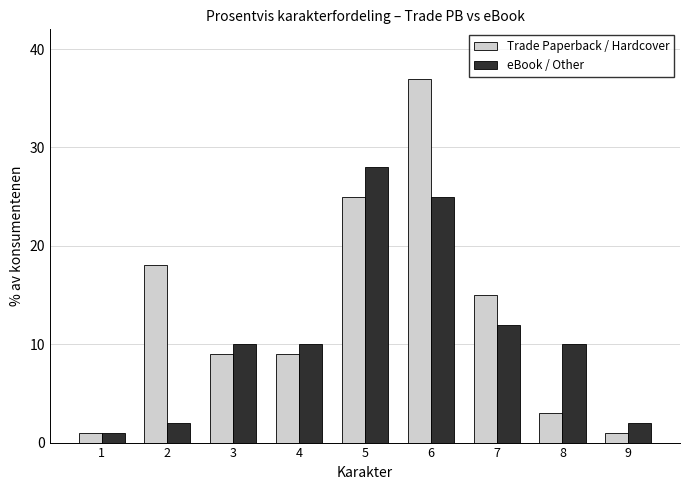

Where is eBook / Other nearest to the value 14?

7